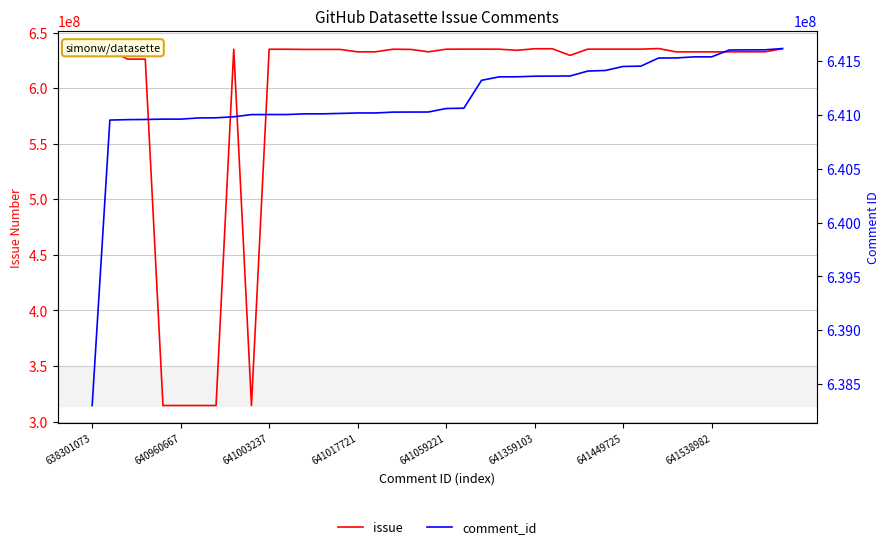

What is the minimum value for issue?

314506669